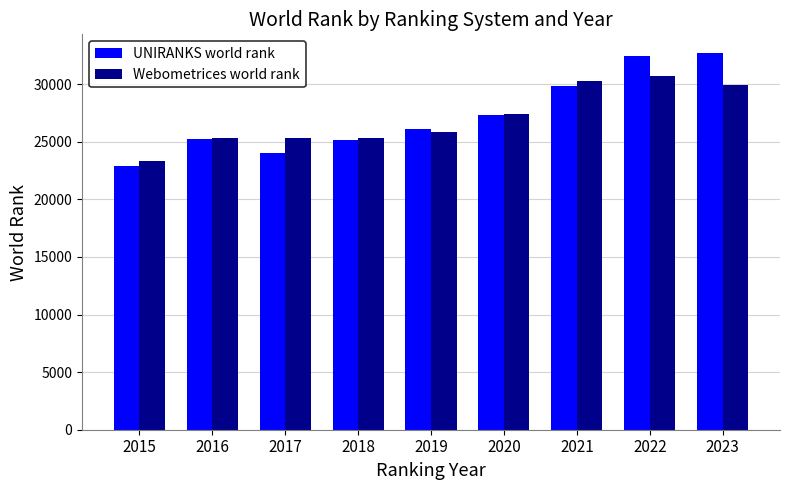

Read the Webometrices world rank value at 2018.

25321